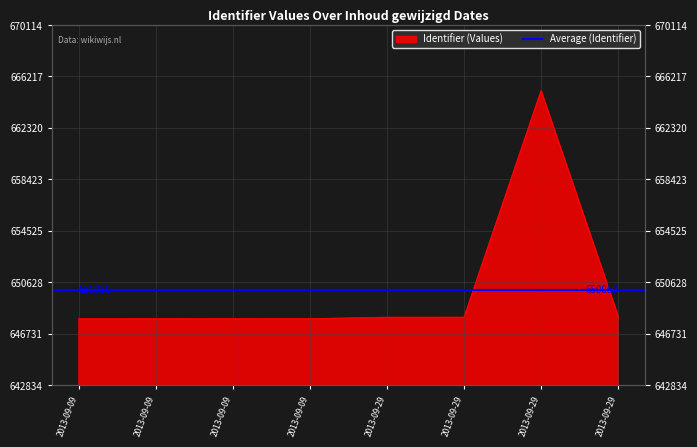

Between 2013-09-29 and 2013-09-29, which is larger?

2013-09-29